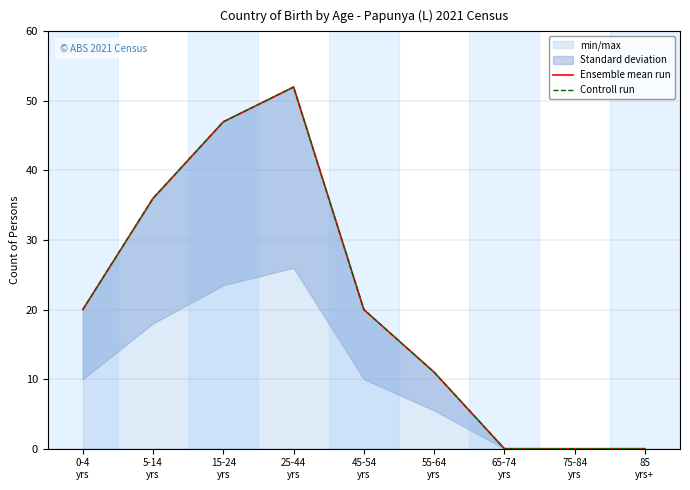

At which label is Controll run closest to 26?

0-4
yrs